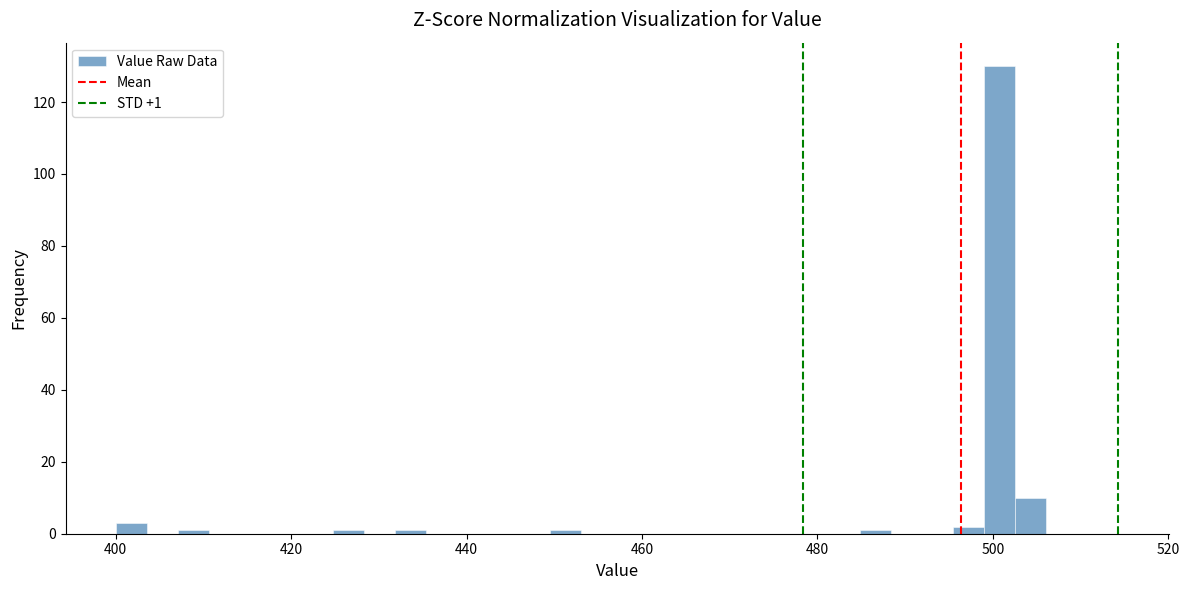

Read against the x-axis, roughly where is the centre of the tallest bar?

500